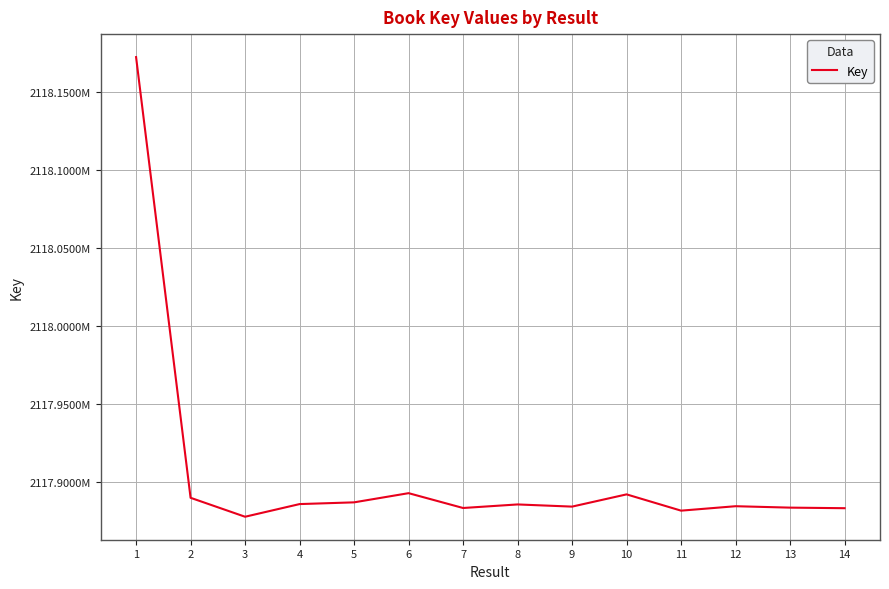

Does the chart have visible grid lines?

Yes